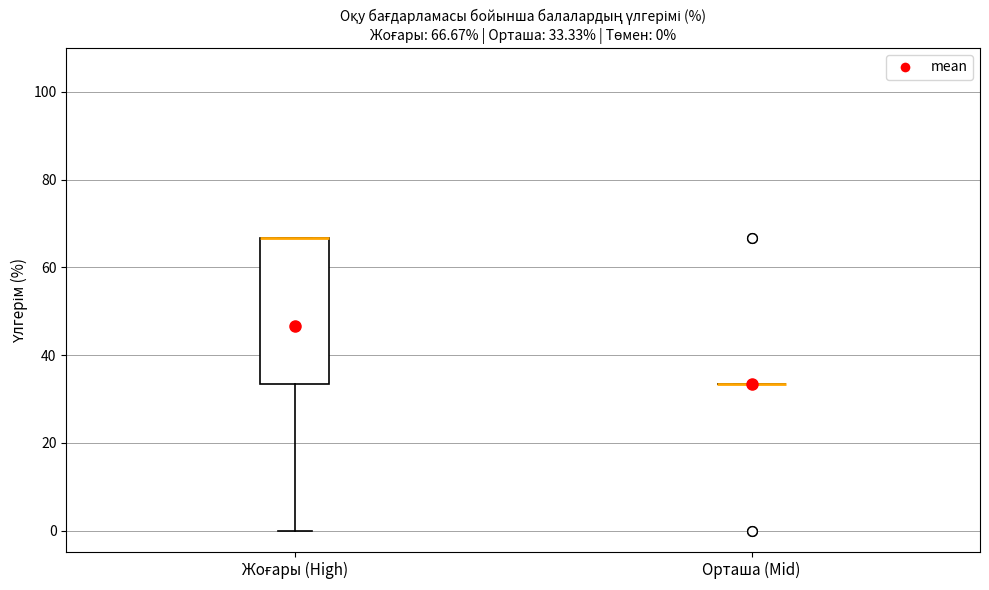

Which box is the tallest, from its lower edge to its upper edge?

Жоғары (High)